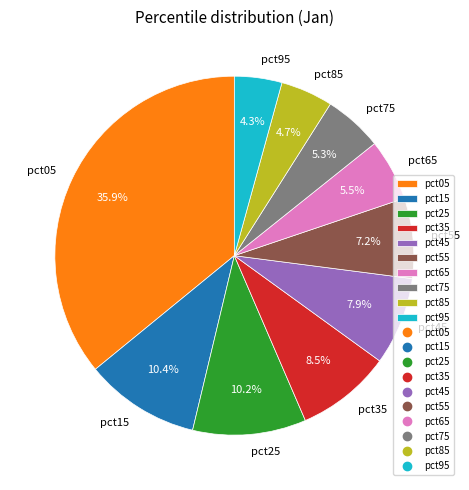

Is pct05 the majority of the pie?

No